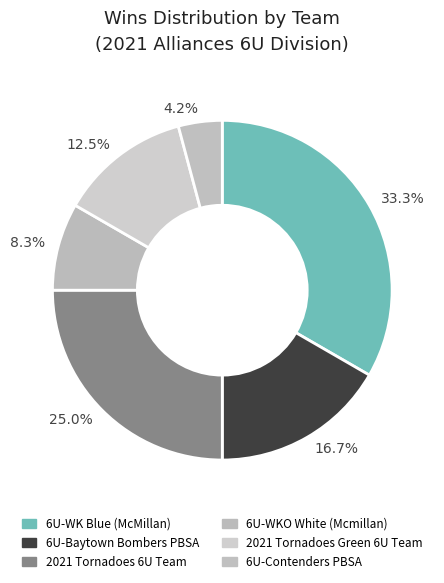

Count the number of slices in the pie.

6